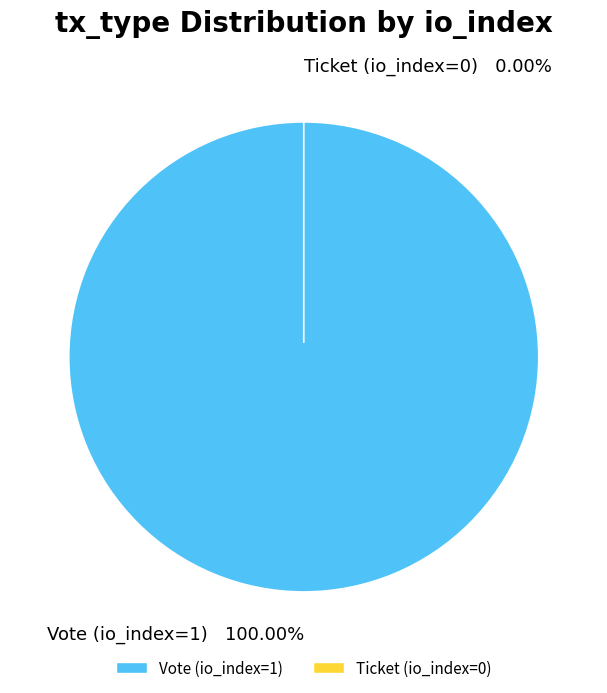

Is it true that Vote (io_index=1) is 99% of the pie?

False